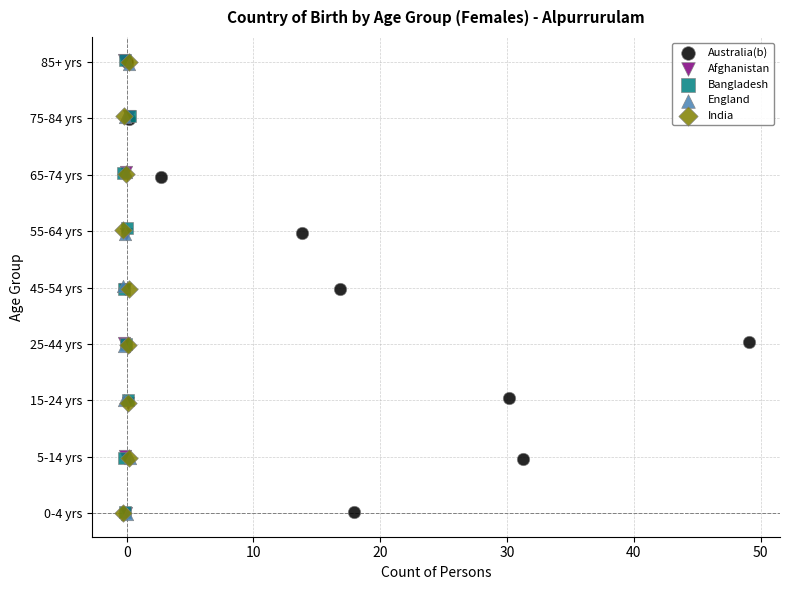

What are all the series names shown in the legend?

Australia(b), Afghanistan, Bangladesh, England, India